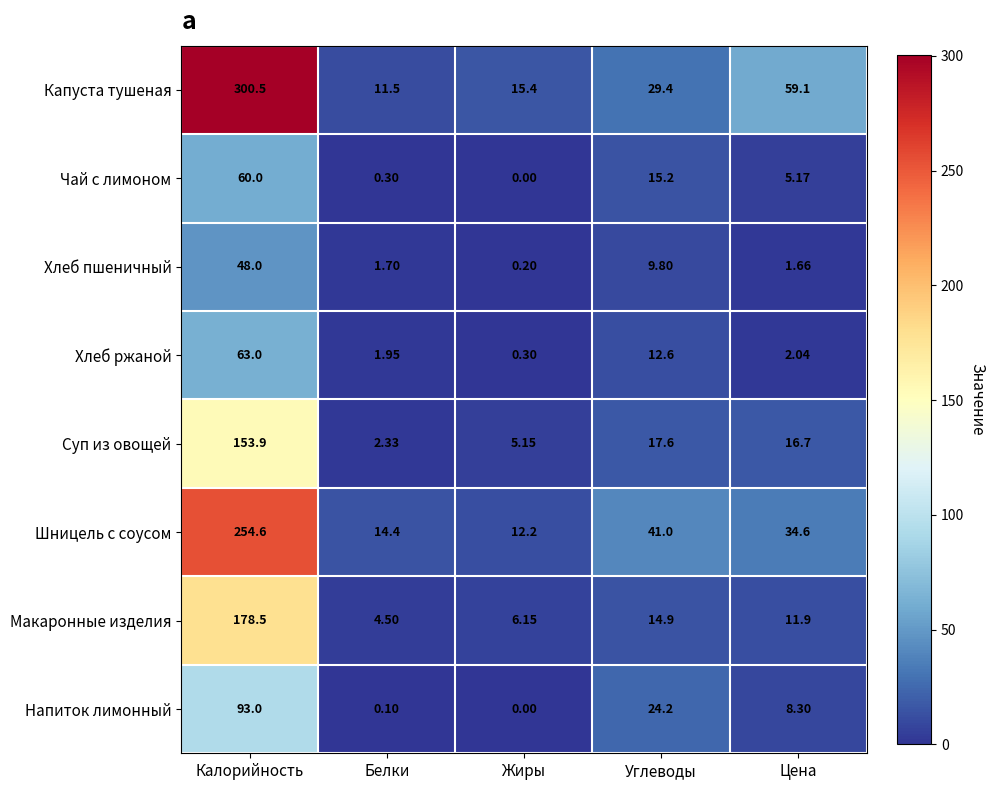

At which category does the chart reach its peak across all series?

Калорийность